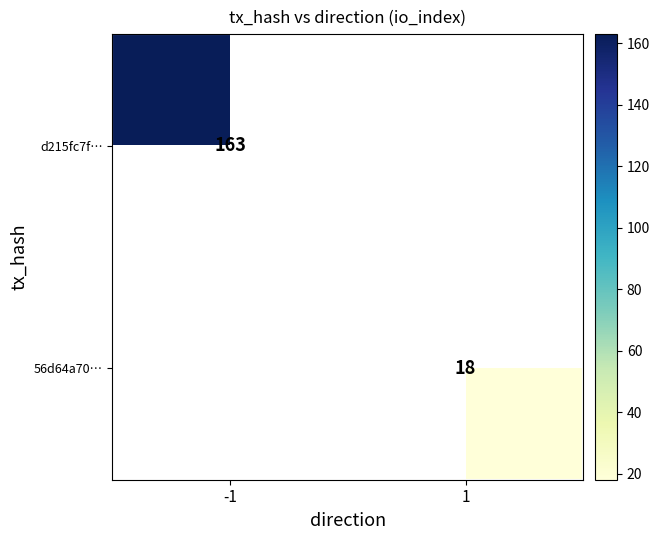

What is the minimum value shown in the chart?

18.0